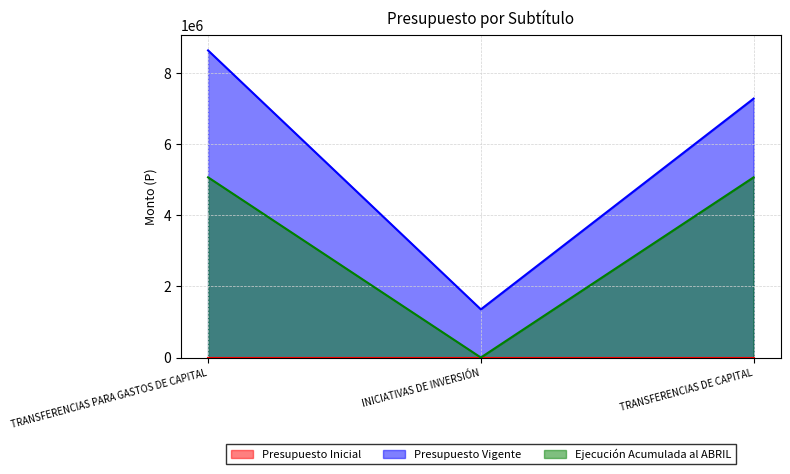

Rank the series by their maximum value, from highest to lowest.

Presupuesto Vigente, Ejecución Acumulada al ABRIL